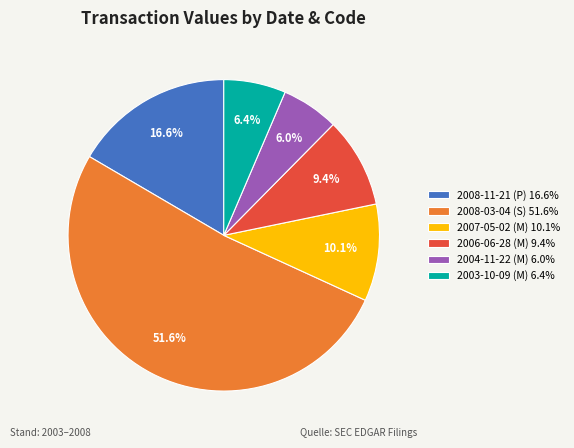

Approximately how many times larger is the value at 2007-05-02 (M) 10.1% compared to 2004-11-22 (M) 6.0%?

1.7